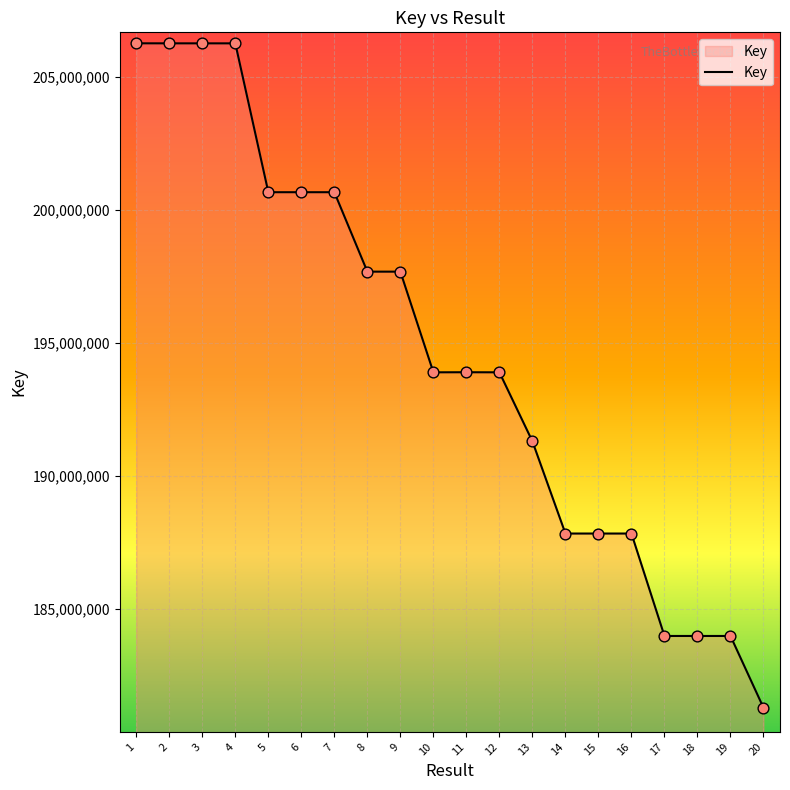

What is the ratio of the value at 19 to the value at 10?

0.9